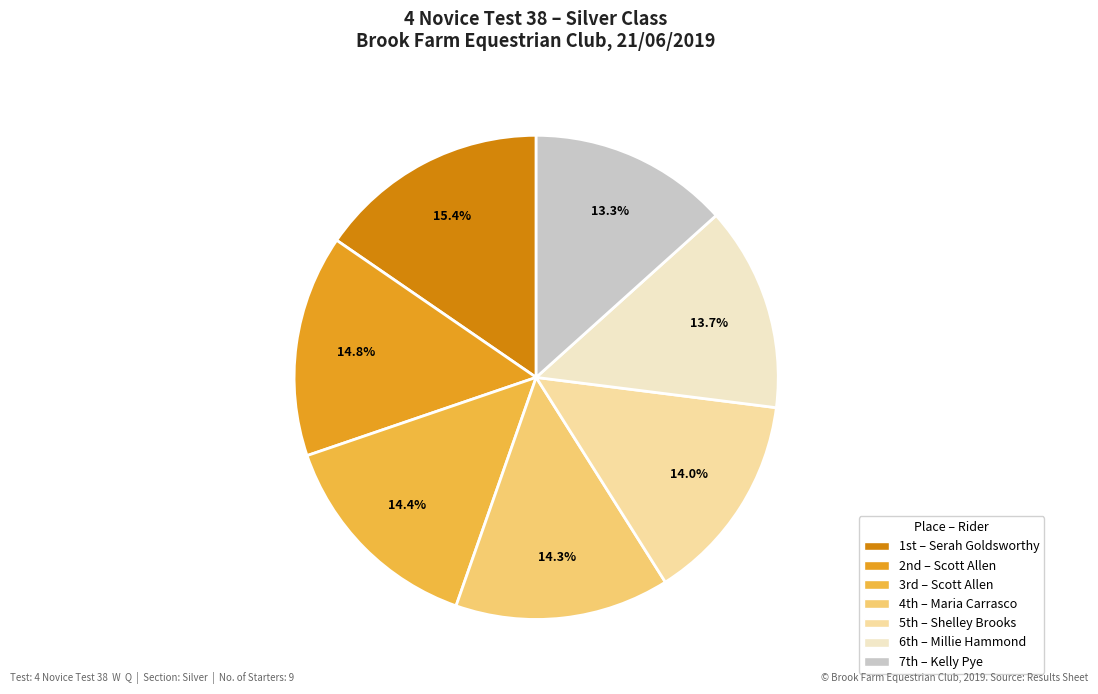

What is the largest slice in the pie chart?

1st